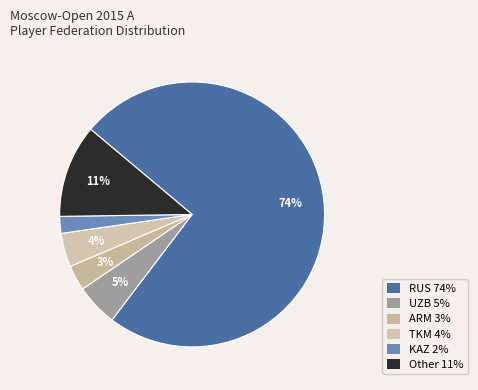

Do Other and KAZ together represent more than half of the pie?

No